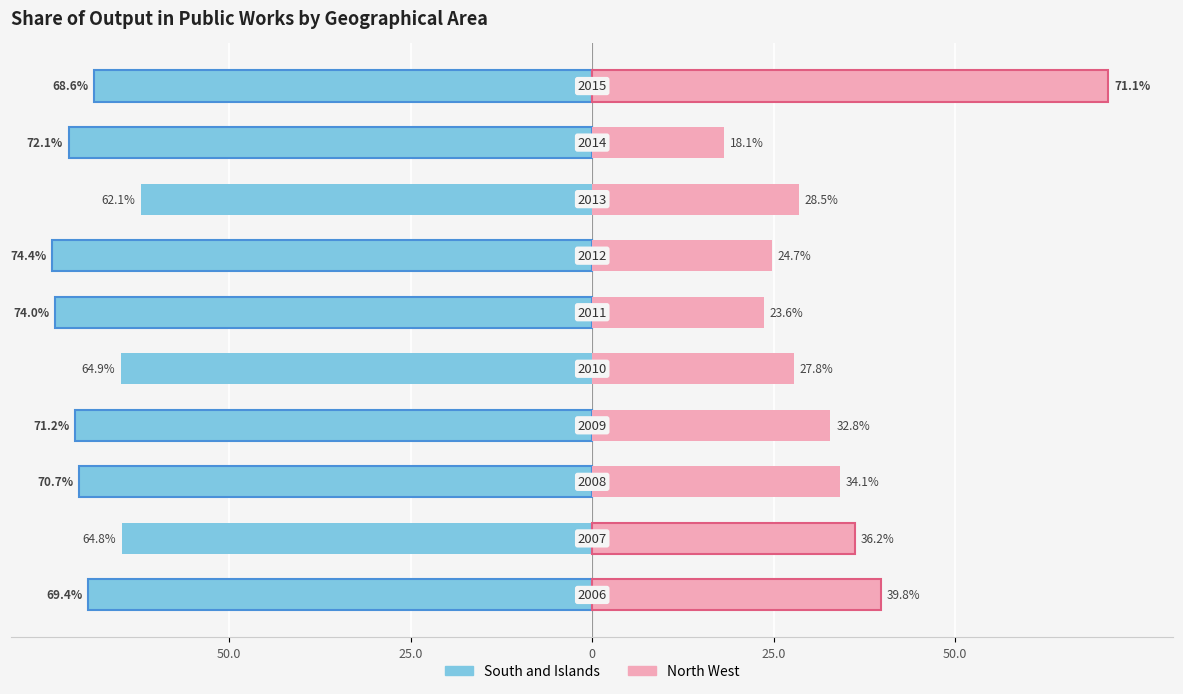

How many groups of bars are there?

10